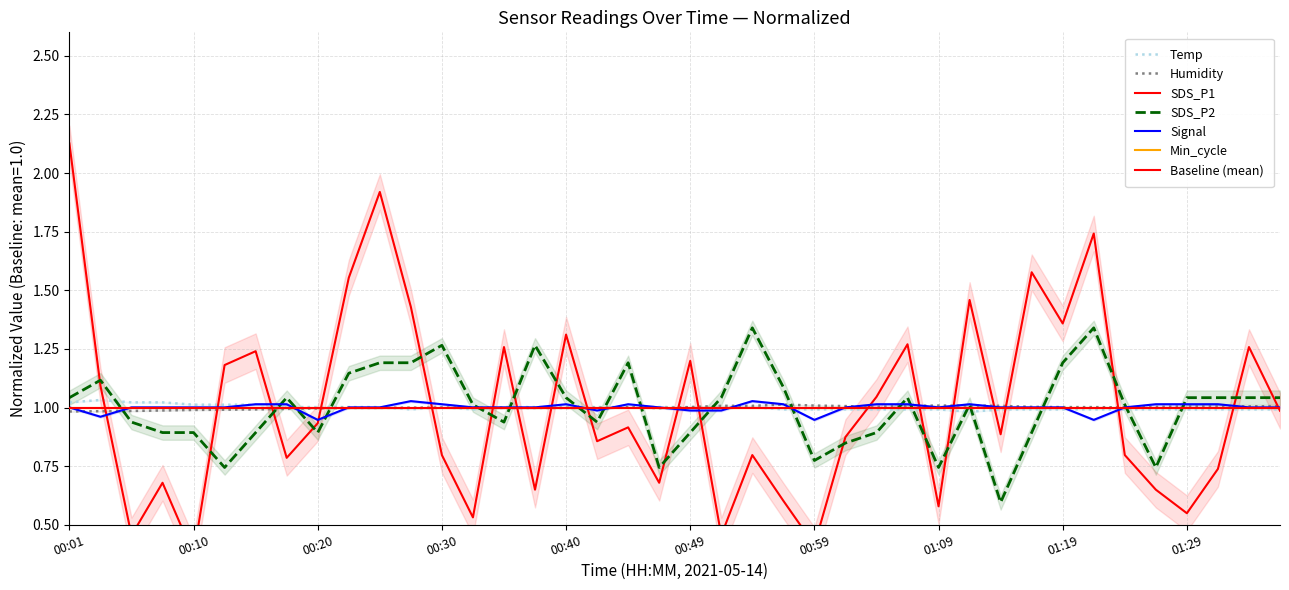

Rank the series by their maximum value, from lowest to highest.

Humidity, Signal, Temp, SDS_P2, SDS_P1